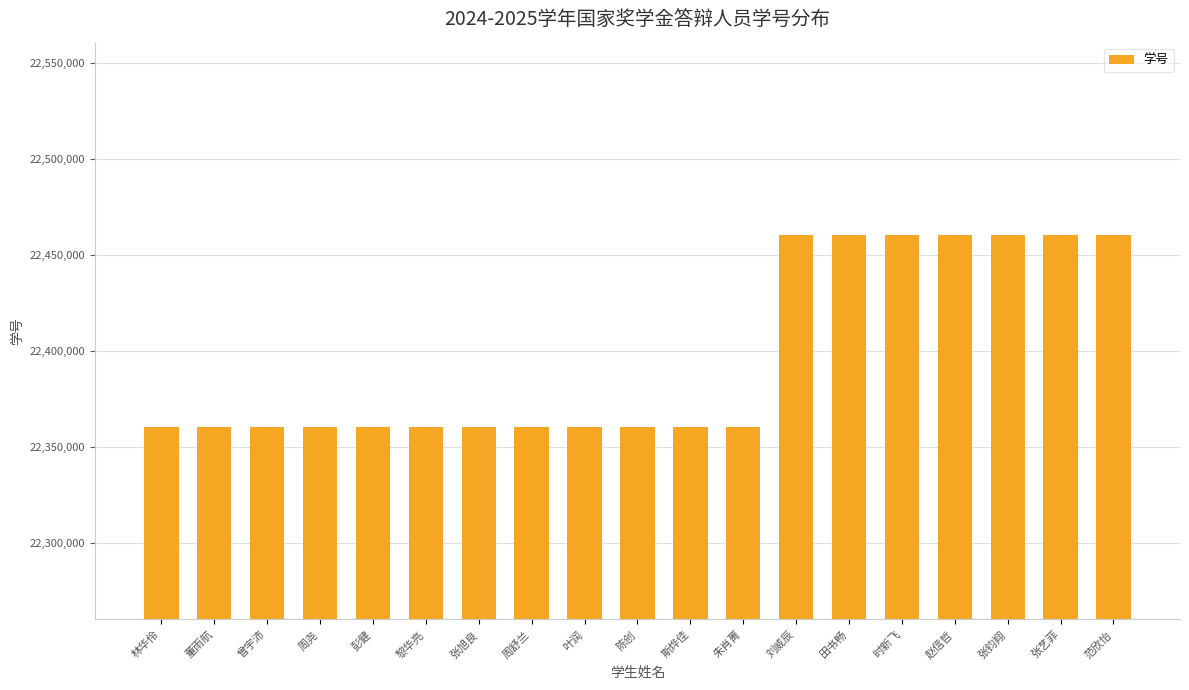

What is the difference between the second highest and minimum values?

100198